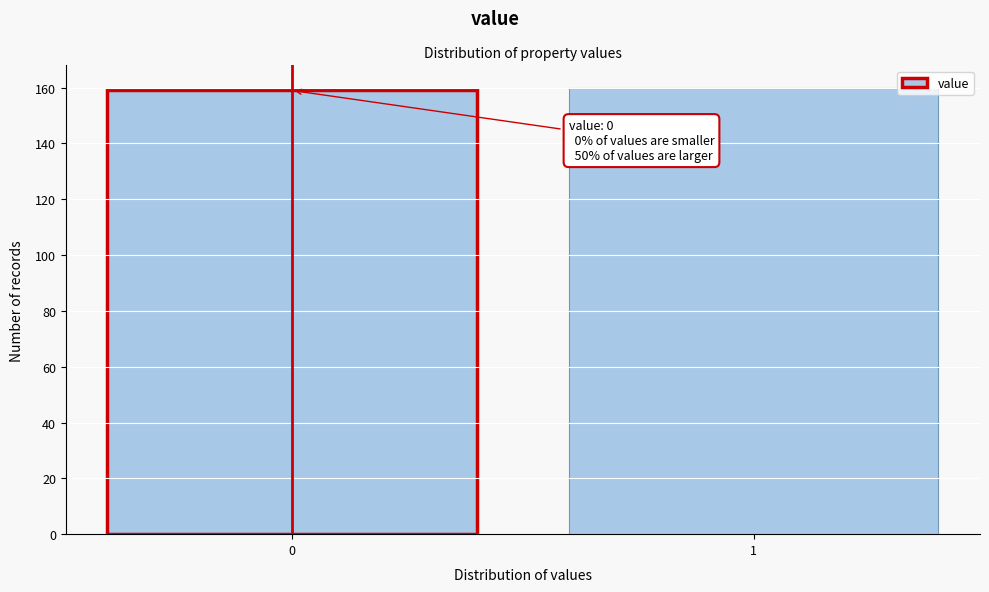

Reading left to right, extract all data points from this chart.

0=159	1=160